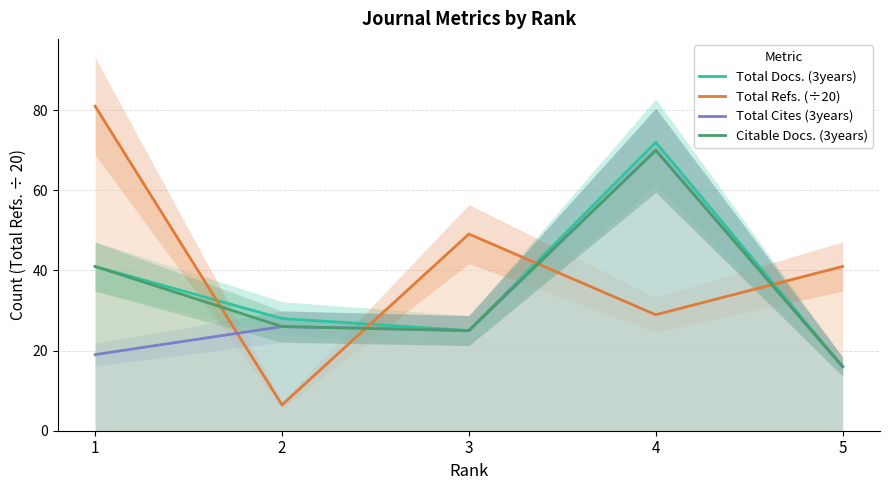

How many values in the Citable Docs. (3years) series exceed 26?

2